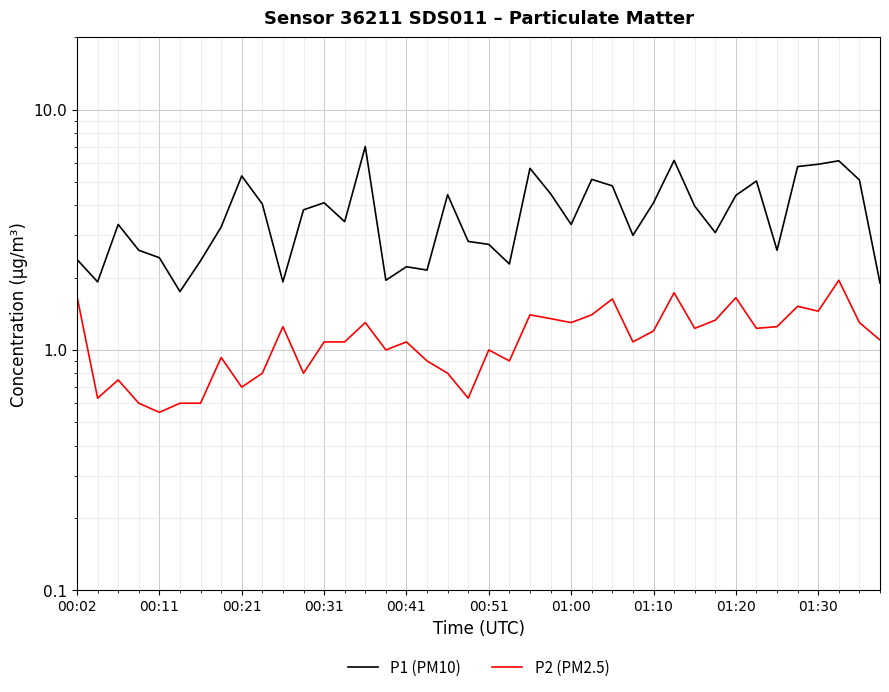

What is the lowest value of the P1 (PM10) series?

1.8